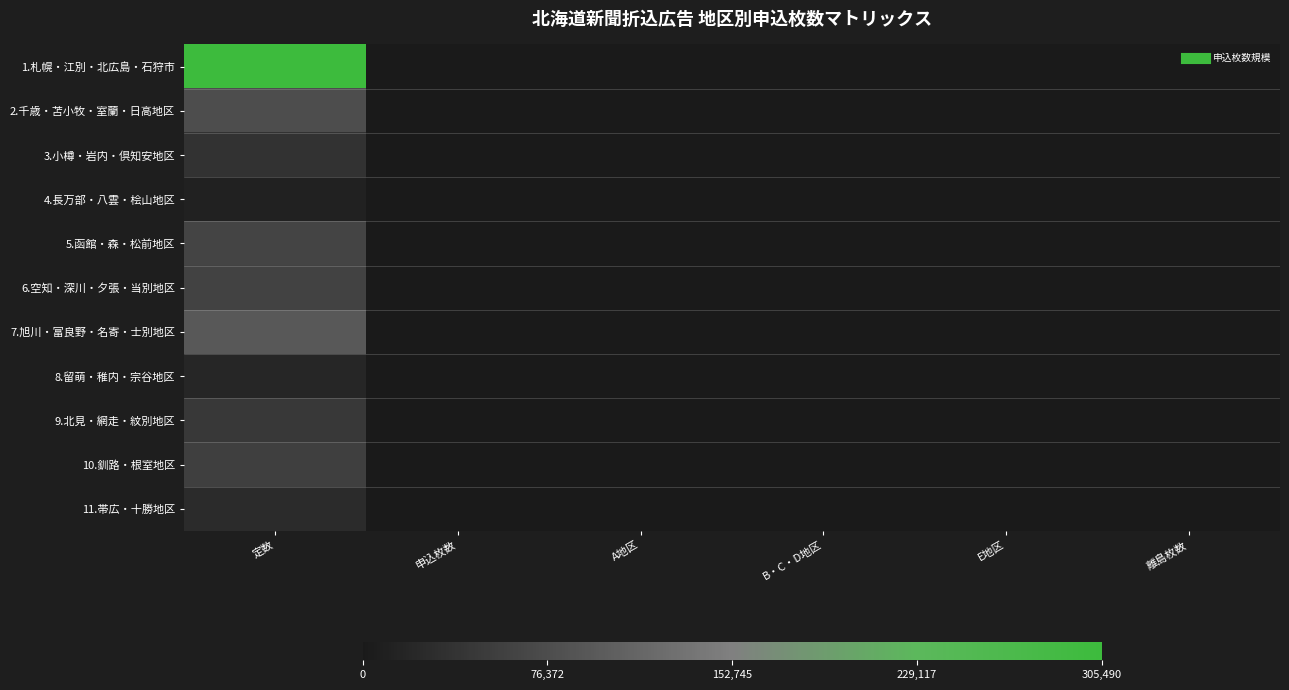

At E地区, list the series in order from smallest to largest.

1.札幌・江別・北広島・石狩市, 2.千歳・苫小牧・室蘭・日高地区, 3.小樽・岩内・倶知安地区, 4.長万部・八雲・桧山地区, 5.函館・森・松前地区, 6.空知・深川・夕張・当別地区, 7.旭川・富良野・名寄・士別地区, 8.留萌・稚内・宗谷地区, 9.北見・網走・紋別地区, 10.釧路・根室地区, 11.帯広・十勝地区